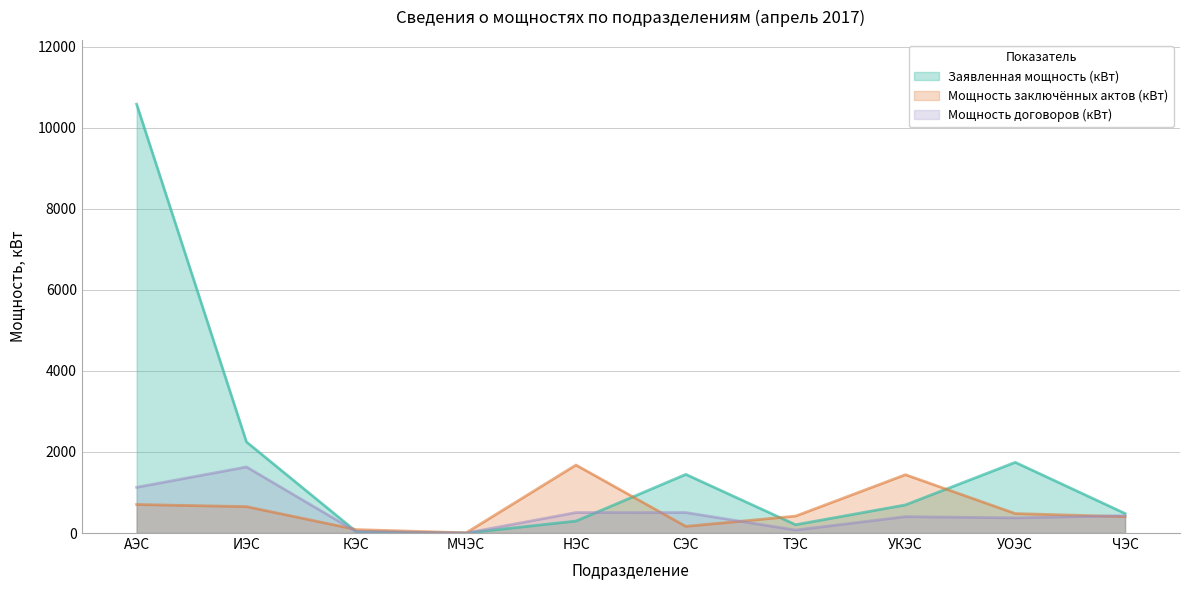

At how many categories does at least one series exceed 8615?

1